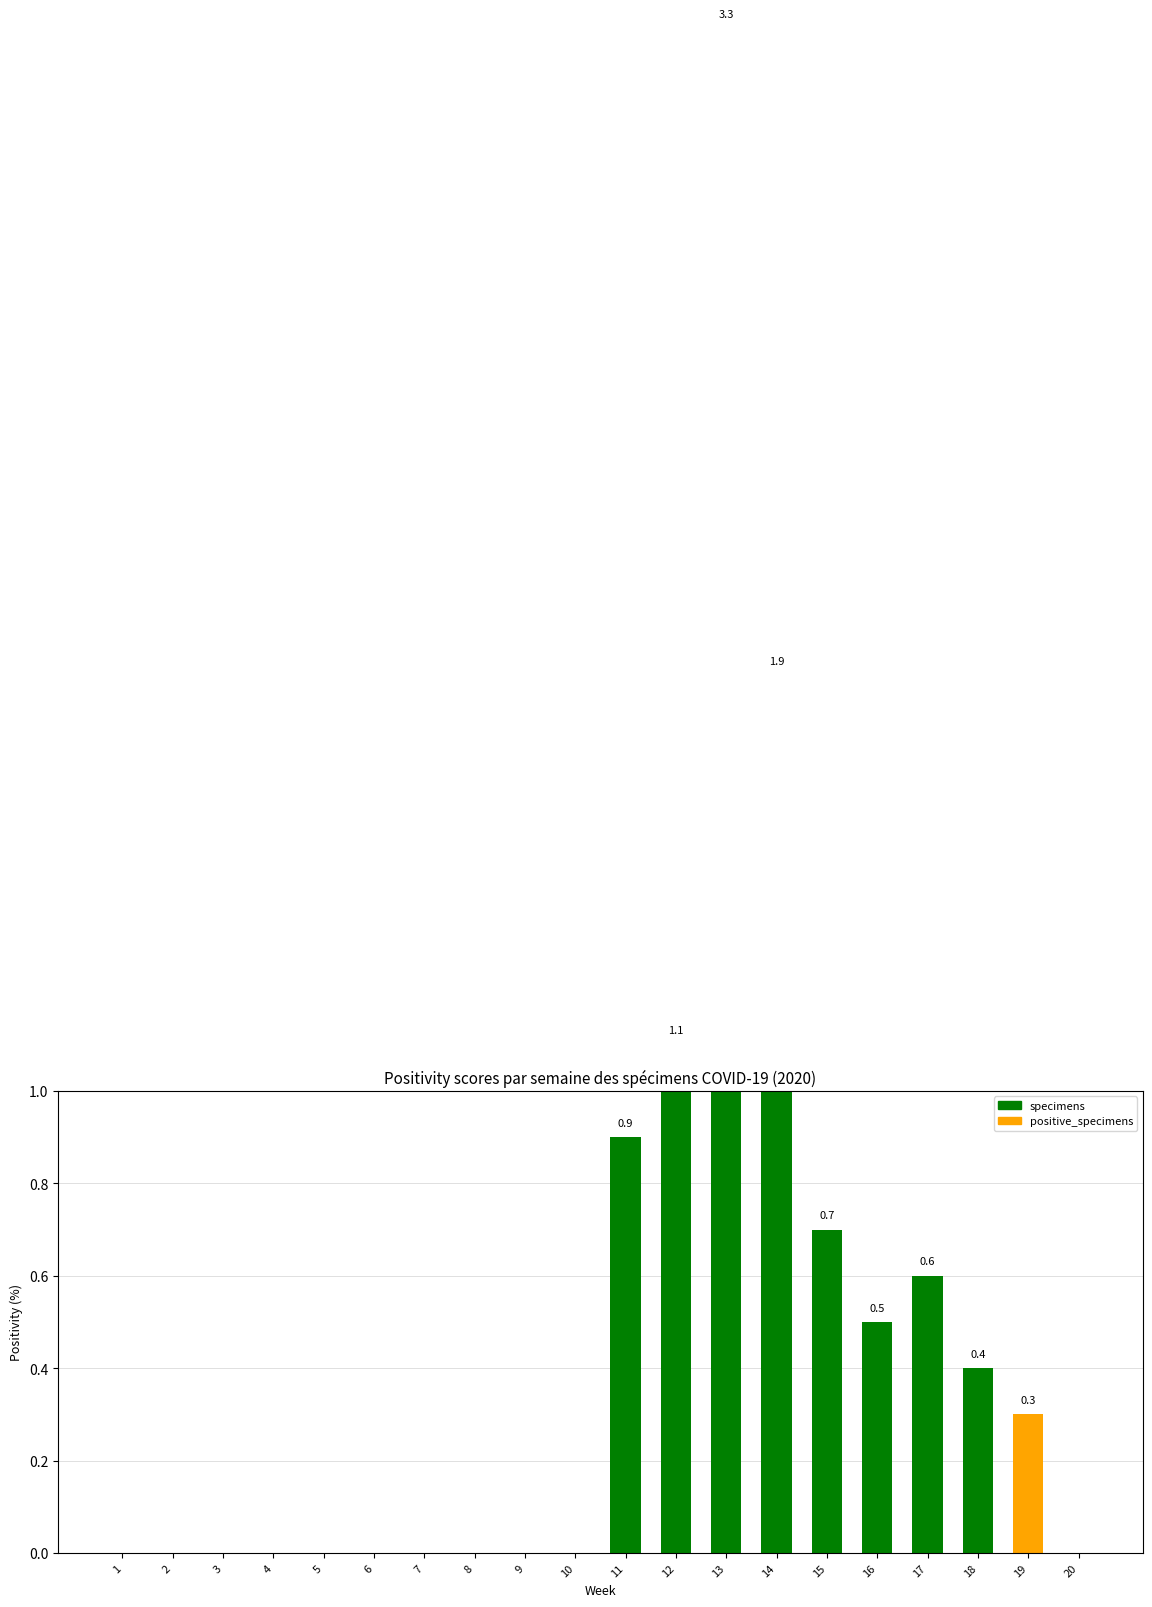

Is it true that the value at 19 is 0.5?

False